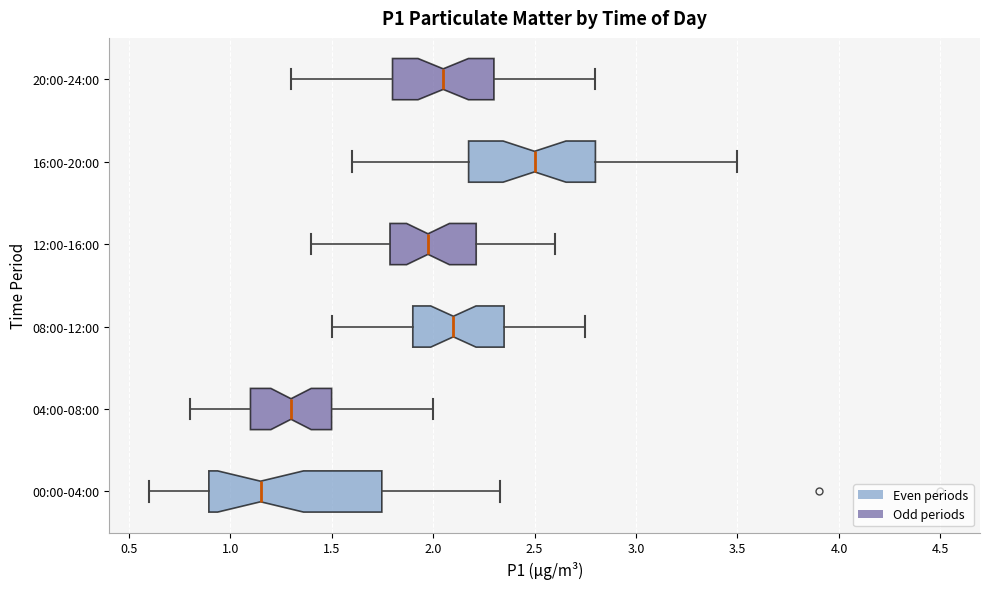

Where does the median line of the box for 08:00-12:00 sit on the x-axis? The values are not printed on the chart, so give them approximately, as read against the axis.

2.10